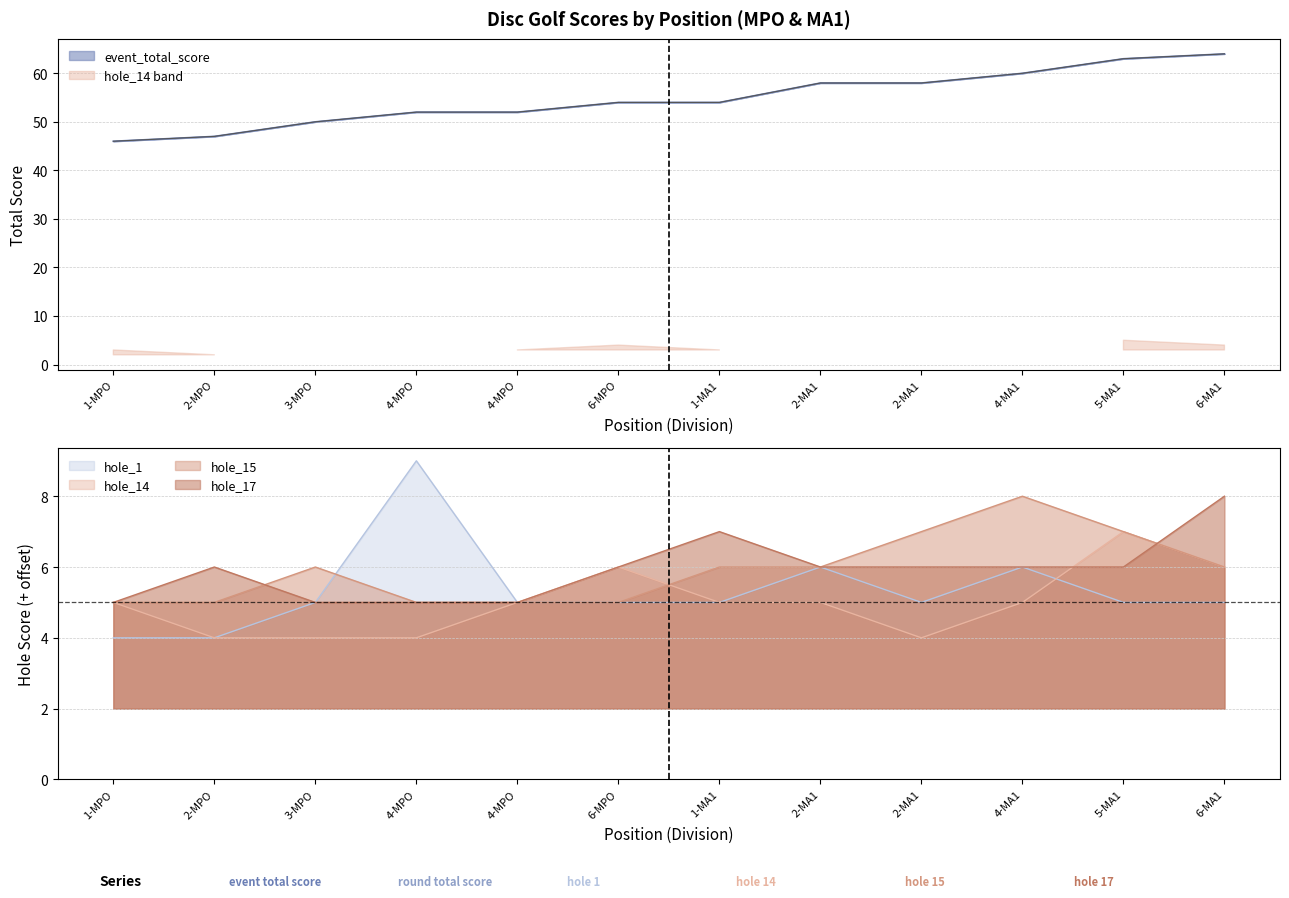

What is the minimum value for hole_15?

5